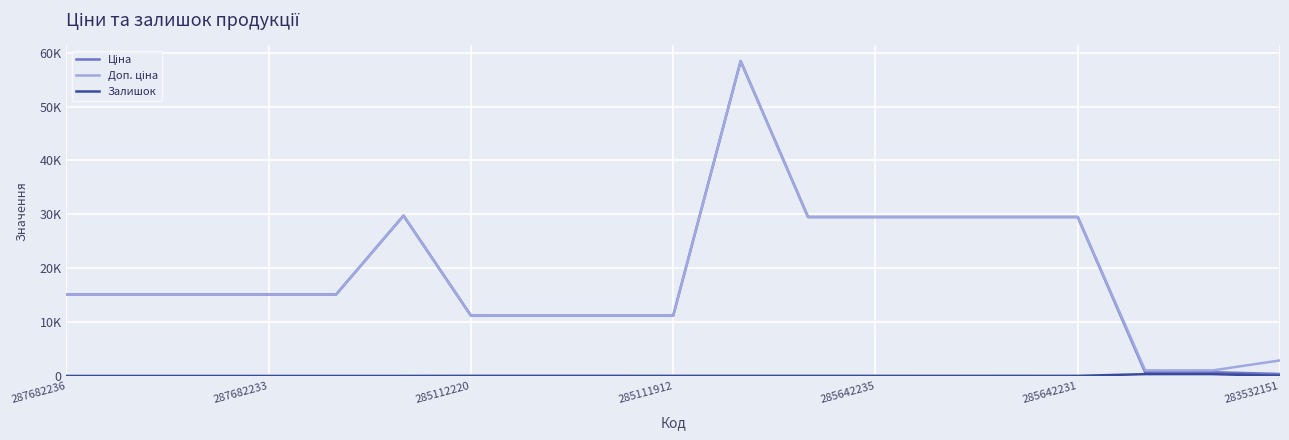

Is this an area chart (filled region under the line)?

No